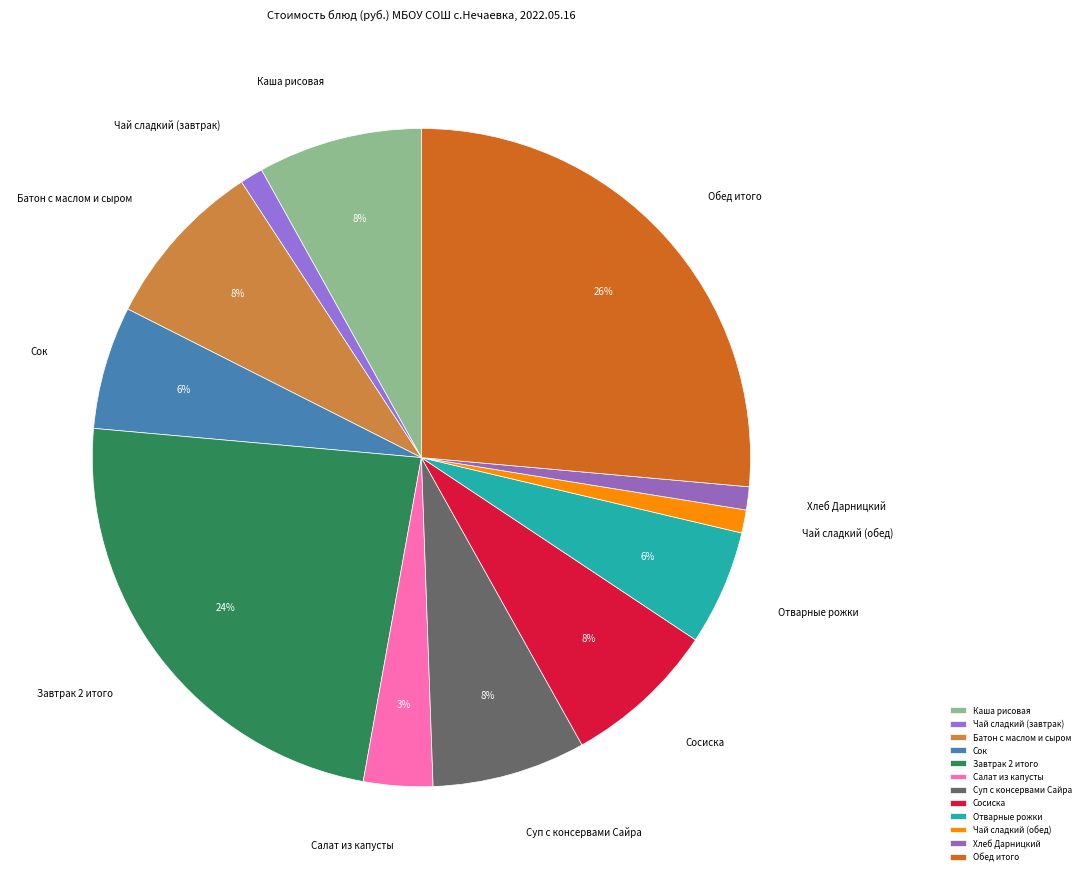

To the nearest percent, what is the combined percentage of Завтрак 2 итого and Батон с маслом и сыром?

32%